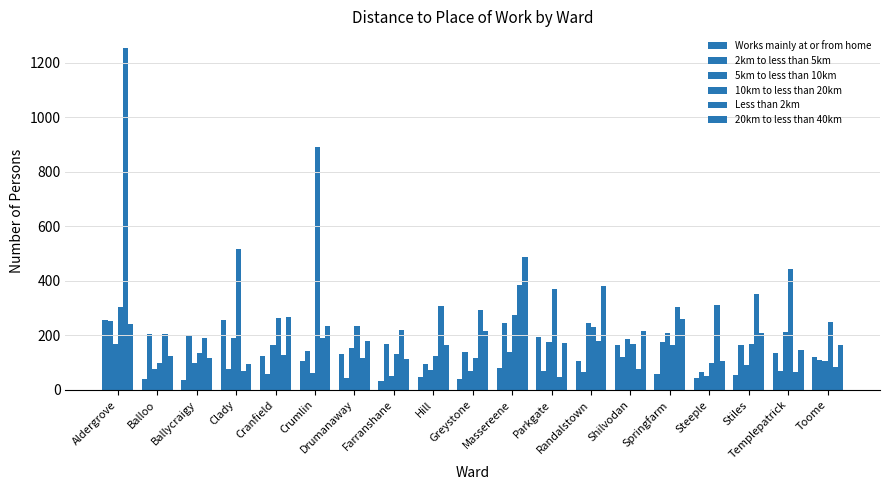

At which category is the sum across all series the highest?

Aldergrove